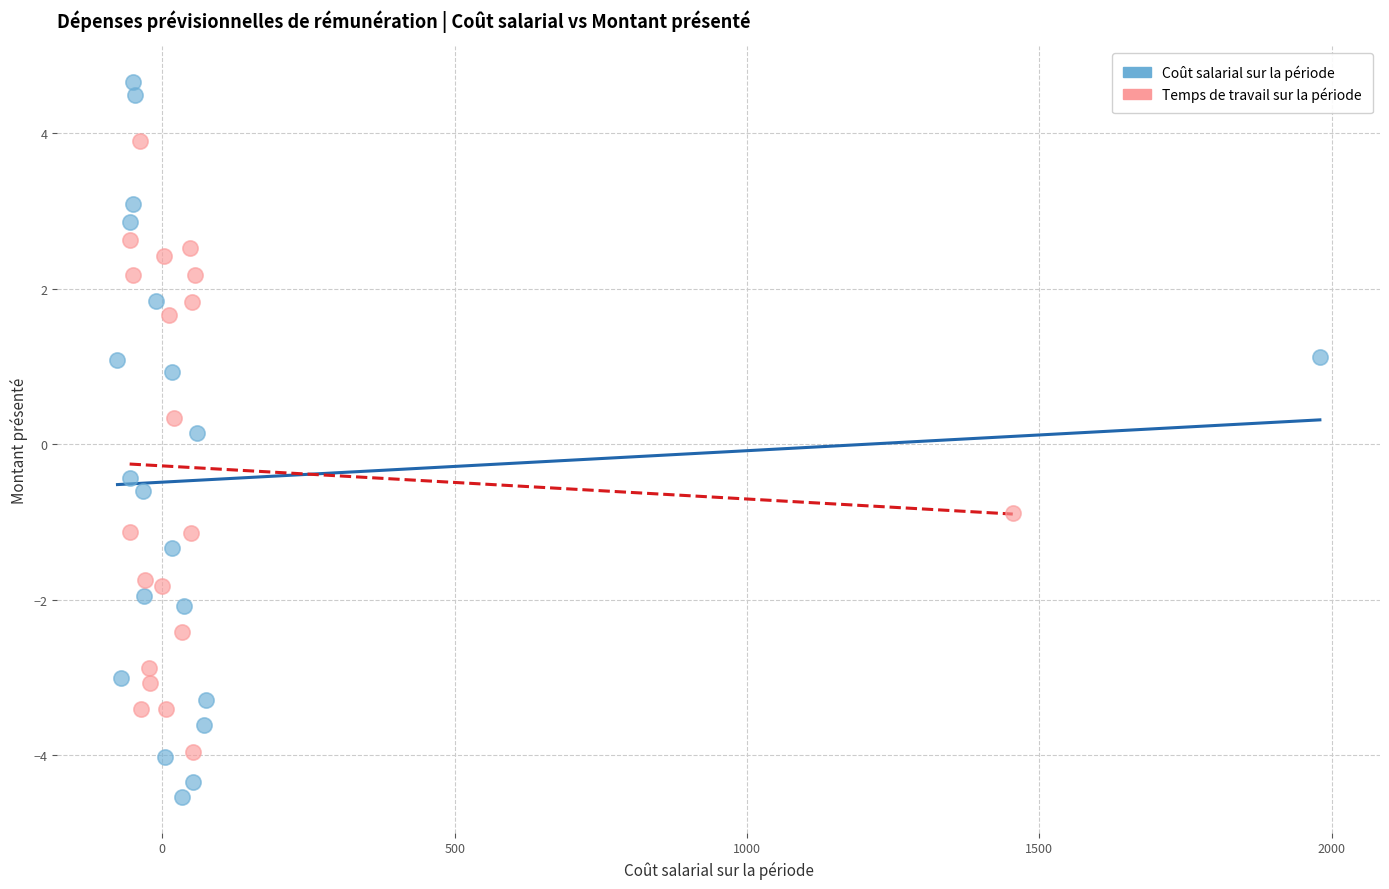

Which series contains the highest Y value?

Coût salarial sur la période